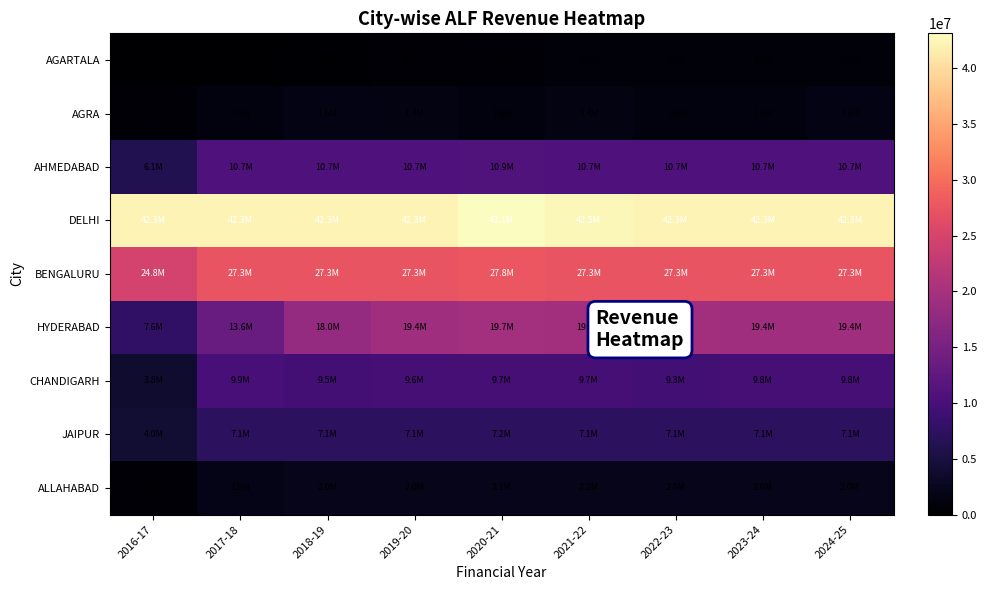

Reading right to left, what are all the values shown in this chart?

AGARTALA: 2024-25=831097.0	2023-24=690190.3	2022-23=690526.0	2021-22=699707.3	2020-21=602399.0	2019-20=349733.8	2018-19=329818.0	2017-18=149917.0	2016-17=0.0
AGRA: 2024-25=1572689.7	2023-24=1323260.9	2022-23=1280003.2	2021-22=1393478.0	2020-21=1317634.9	2019-20=1400197.4	2018-19=1584366.6	2017-18=1282422.5	2016-17=440264.7
AHMEDABAD: 2024-25=10671906.7	2023-24=10671907.3	2022-23=10671907.3	2021-22=10675038.5	2020-21=10861369.6	2019-20=10671906.7	2018-19=10671906.7	2017-18=10671907.0	2016-17=6089946.0
DELHI: 2024-25=42292237.3	2023-24=42292237.0	2022-23=42292237.5	2021-22=42467219.4	2020-21=43140399.1	2019-20=42292237.0	2018-19=42292237.0	2017-18=42292237.0	2016-17=42292236.8
BENGALURU: 2024-25=27313638.6	2023-24=27313639.3	2022-23=27313639.3	2021-22=27316770.1	2020-21=27798549.3	2019-20=27313638.6	2018-19=27313638.6	2017-18=27313639.0	2016-17=24837402.0
HYDERABAD: 2024-25=19358706.6	2023-24=19358706.3	2022-23=19455021.3	2021-22=19507934.5	2020-21=19710820.0	2019-20=19358706.6	2018-19=18045556.0	2017-18=13638590.0	2016-17=7633244.3
CHANDIGARH: 2024-25=9764461.2	2023-24=9764458.7	2022-23=9331244.7	2021-22=9719123.6	2020-21=9692623.5	2019-20=9607746.0	2018-19=9523618.7	2017-18=9907741.3	2016-17=3822955.0
JAIPUR: 2024-25=7087459.7	2023-24=7087459.8	2022-23=7087459.8	2021-22=7090591.0	2020-21=7213286.4	2019-20=7087459.7	2018-19=7087459.7	2017-18=7087460.0	2016-17=4044474.0
ALLAHABAD: 2024-25=2043851.0	2023-24=2043853.2	2022-23=2043850.9	2021-22=2157776.1	2020-21=2091307.8	2019-20=2043851.6	2018-19=2043851.6	2017-18=1946132.8	2016-17=558171.3